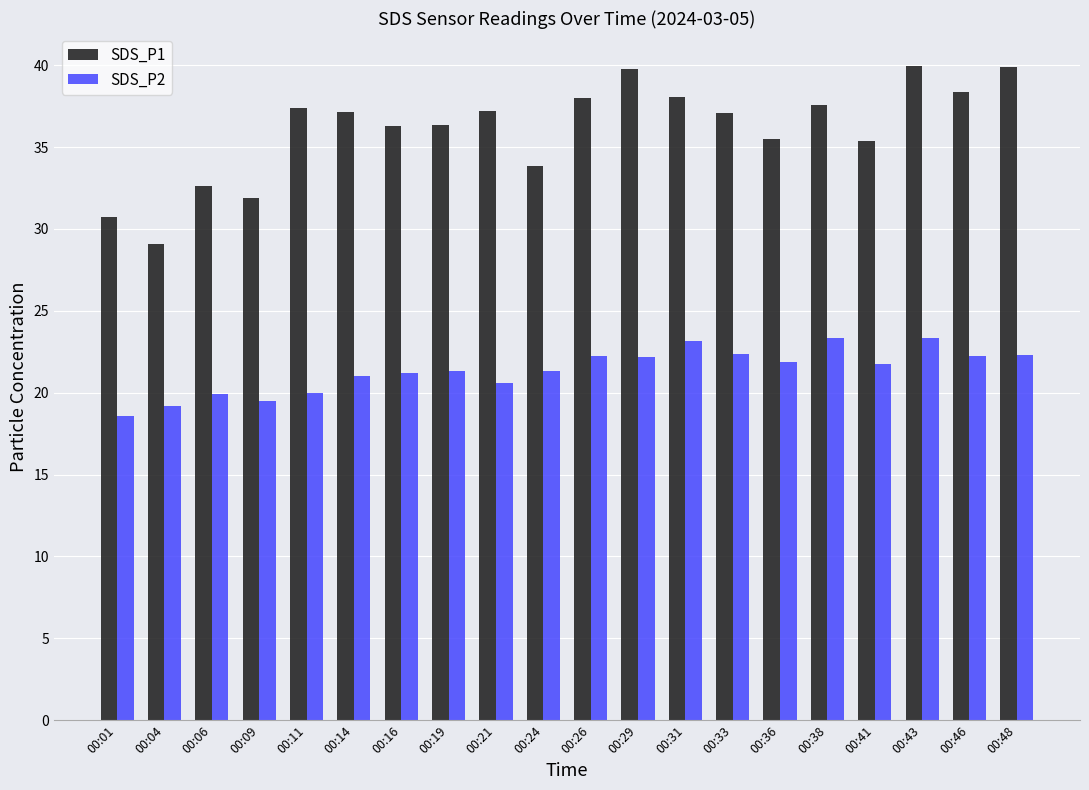

Rank the series by their maximum value, from lowest to highest.

SDS_P2, SDS_P1